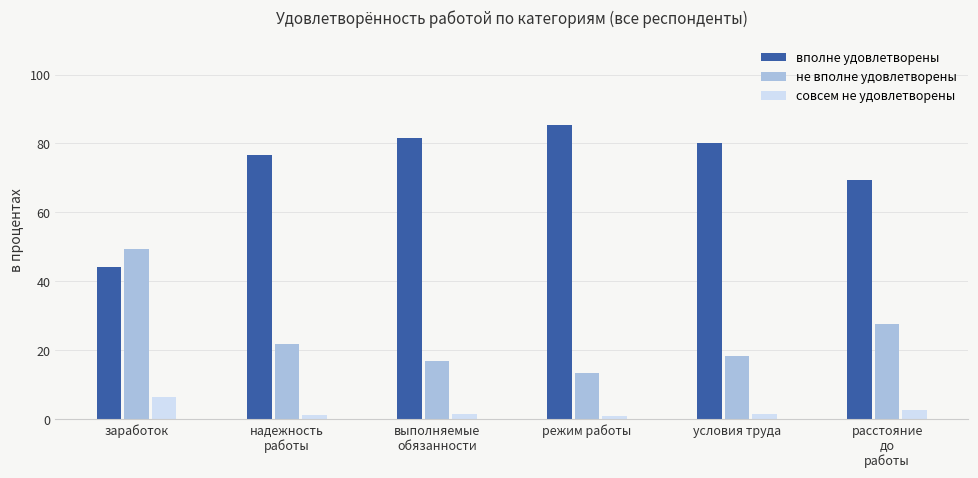

What position from the right is условия труда?

2